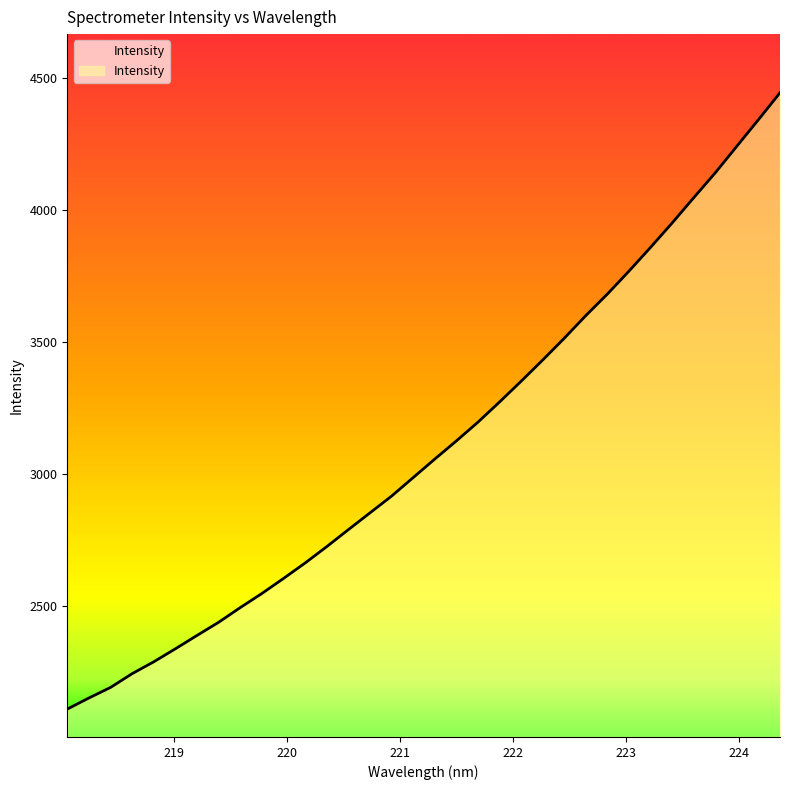

What is the maximum value shown in the chart?

4442.4